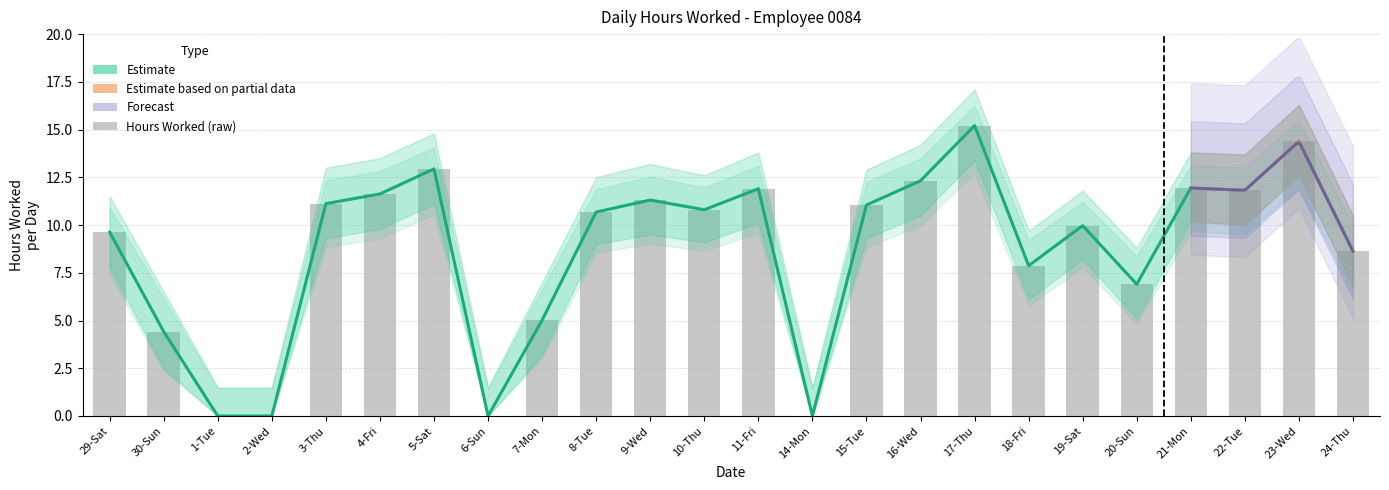

At which category is the sum across all series the highest?

17-Thu